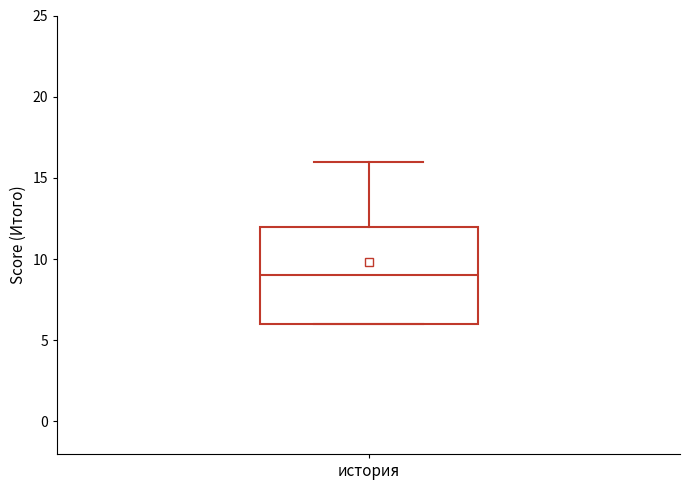

Where does the median line of the box for история sit on the y-axis? The values are not printed on the chart, so give them approximately, as read against the axis.

9